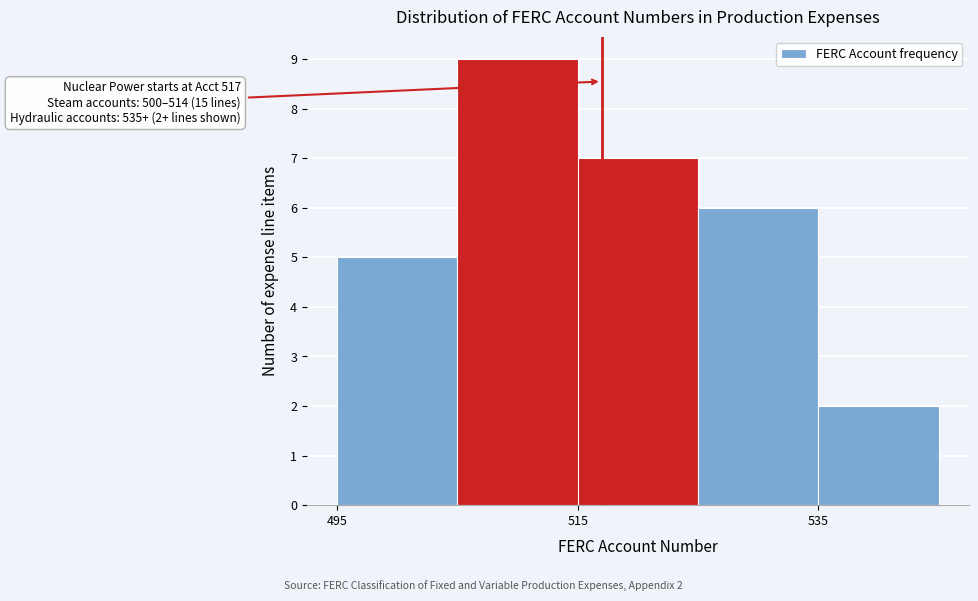

Over which range of the x-axis is the bar tallest?

505 to 515